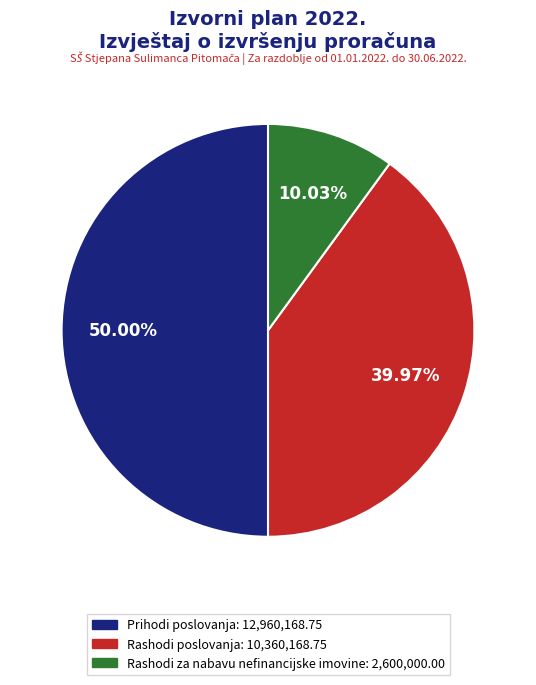

Which category has the biggest portion of the pie?

Prihodi poslovanja